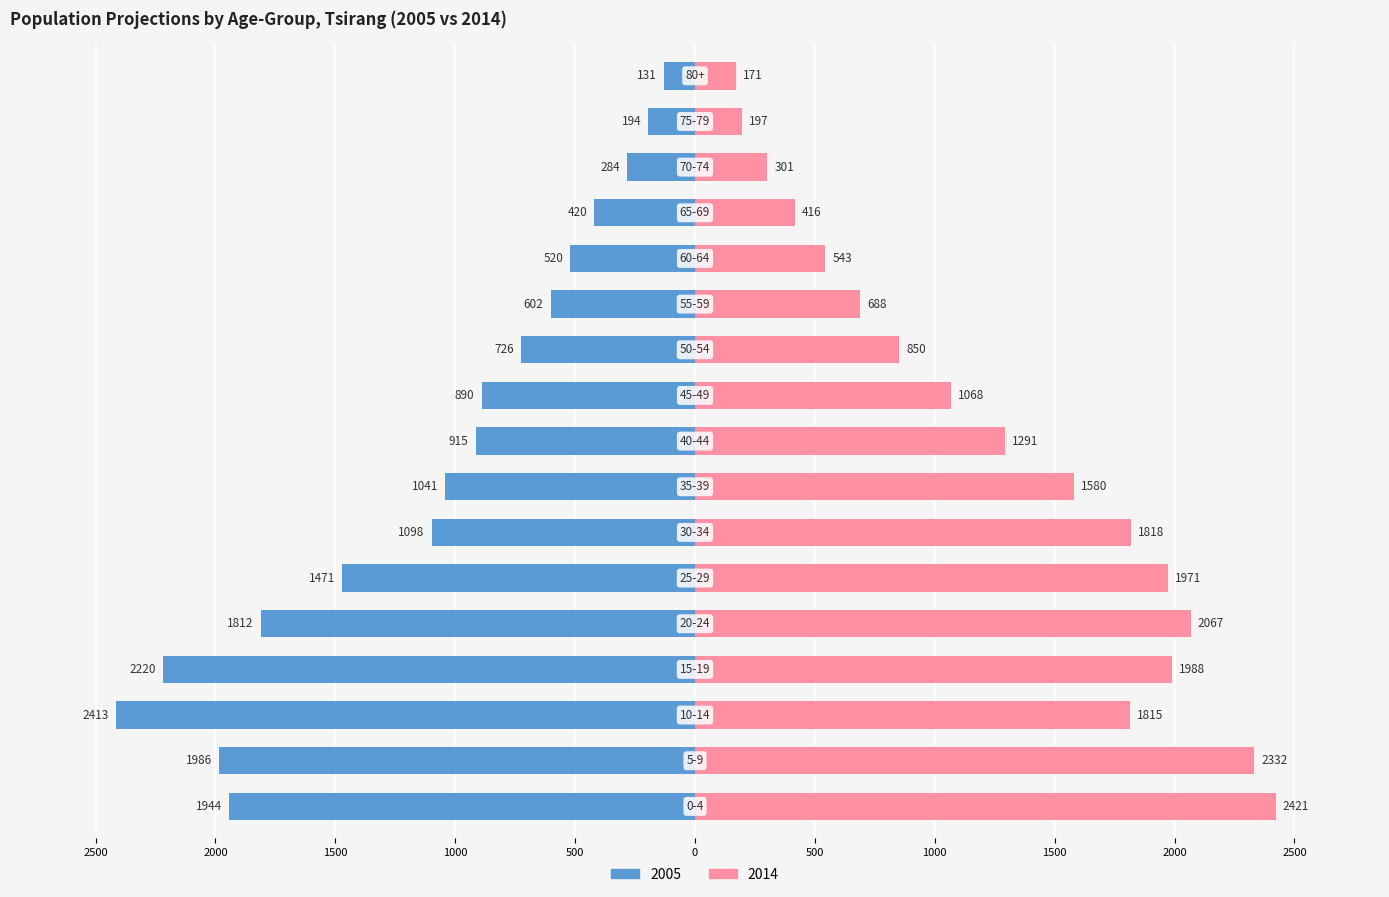

What is the average value of the 2005 series?

-1098